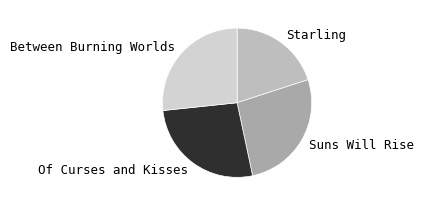

How many slices are in this pie chart?

4